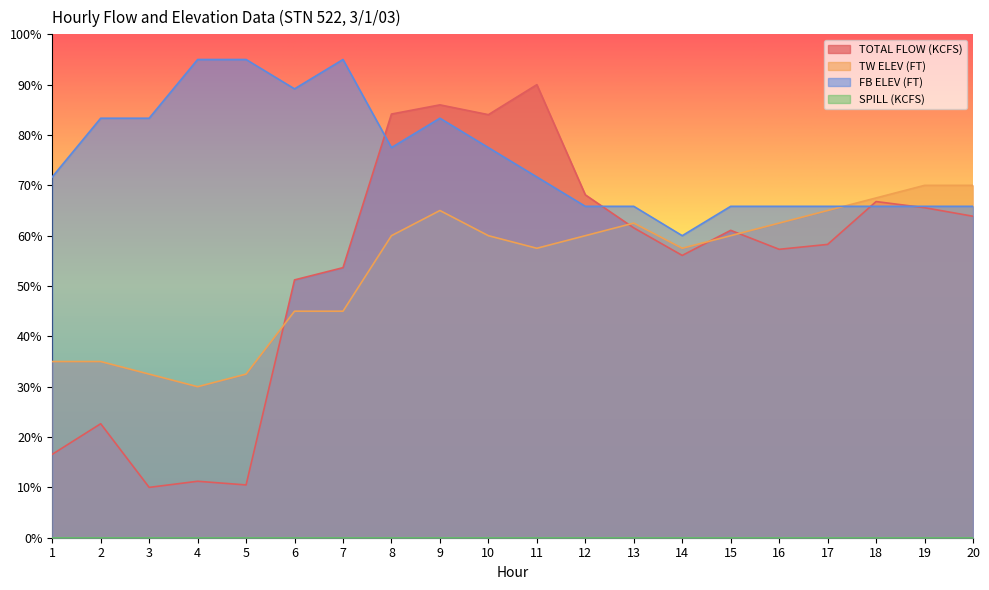

What value does the TOTAL FLOW (KCFS) series have at 1?

33.1